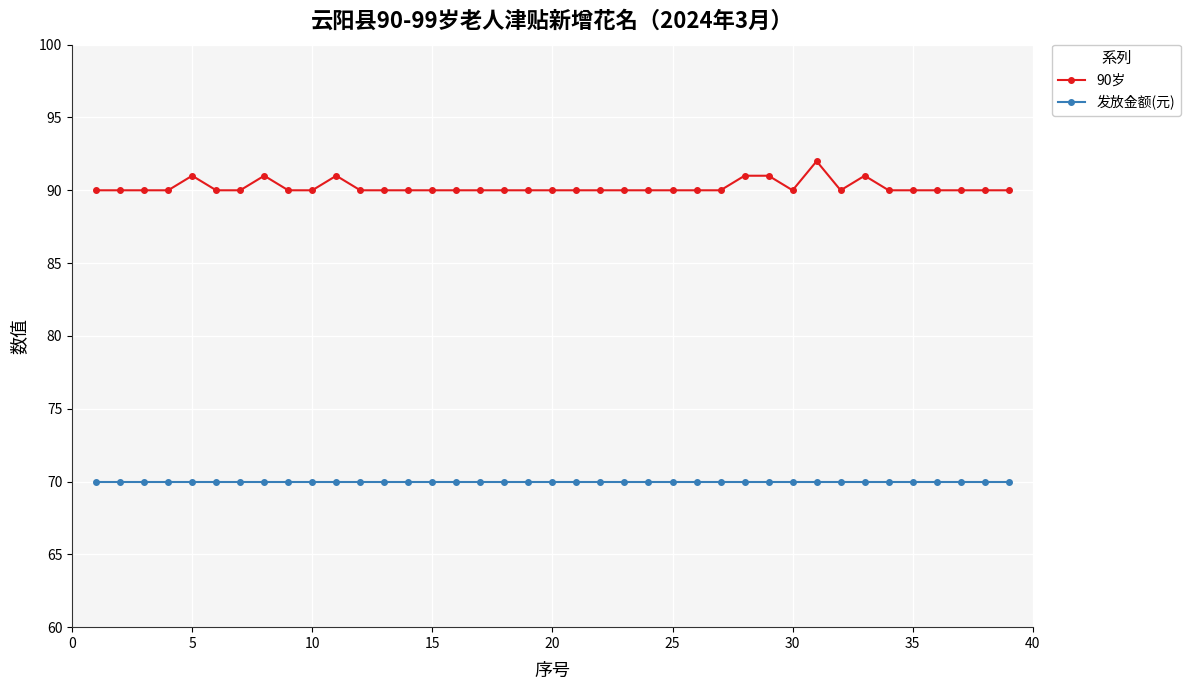

What is the smallest value displayed?

70